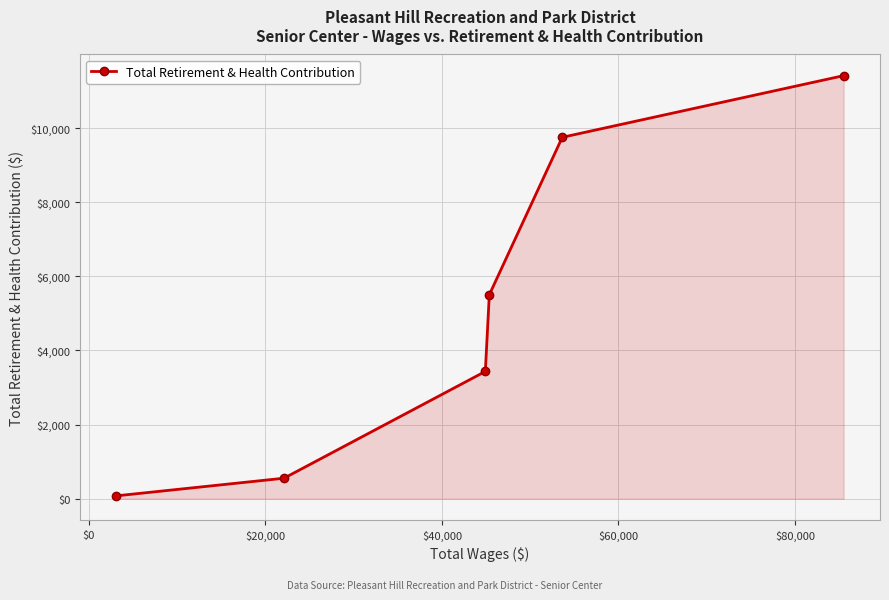

What is the difference between the maximum and minimum values?

11341